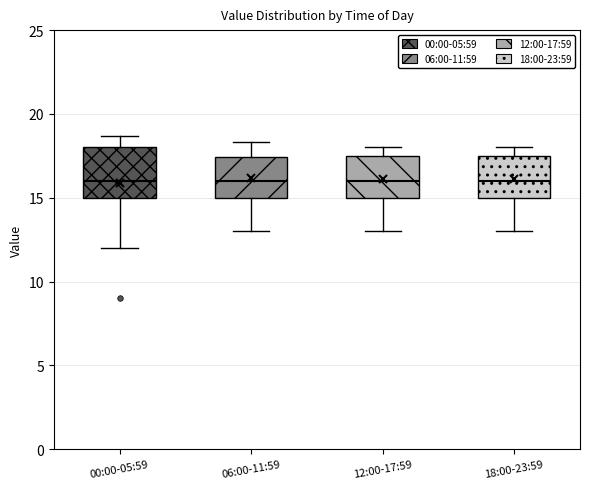

Reading left to right, read every box against the y-axis: the position of its median line, the range the box covers, and the ends of its whiskers. The values are not printed on the chart, so give them approximately, as read against the axis.

00:00-05:59: median 16.0, box 15.0 to 18.0, whiskers 12.0 to 18.5
06:00-11:59: median 16.0, box 15.0 to 17.5, whiskers 13.0 to 18.5
12:00-17:59: median 16.0, box 15.0 to 17.5, whiskers 13.0 to 18.0
18:00-23:59: median 16.0, box 15.0 to 17.5, whiskers 13.0 to 18.0